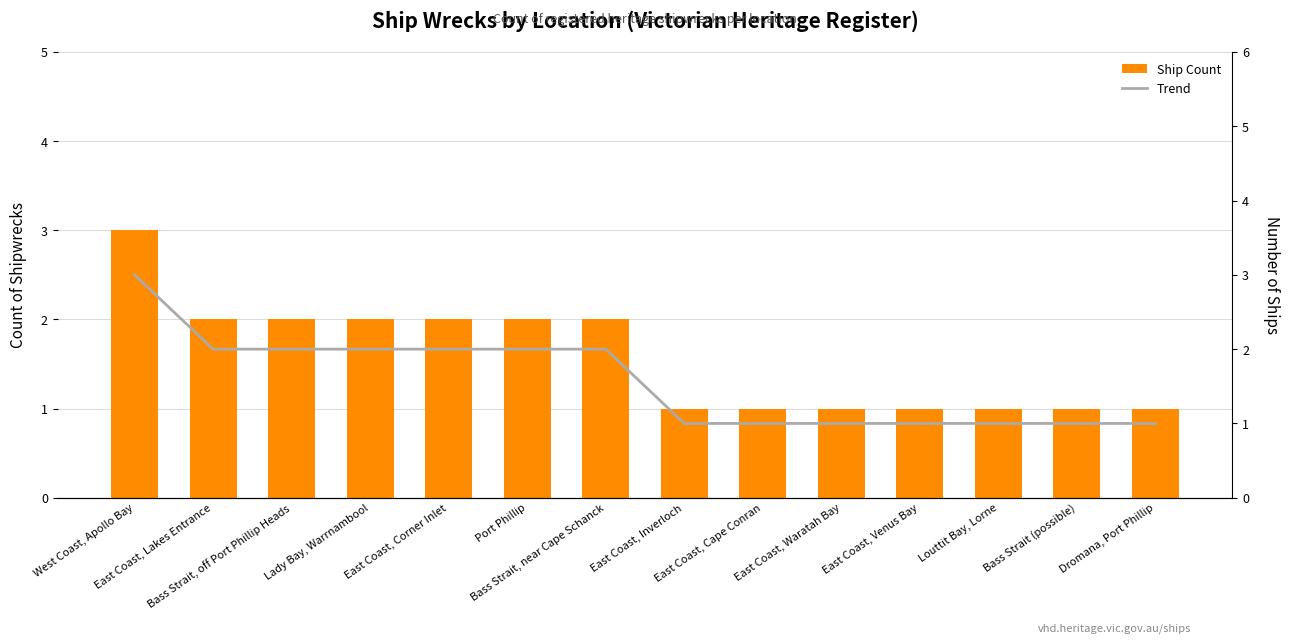

Reading right to left, extract all data points from this chart.

Ship Count: Dromana, Port Phillip=1	Bass Strait (possible)=1	Louttit Bay, Lorne=1	East Coast, Venus Bay=1	East Coast, Waratah Bay=1	East Coast, Cape Conran=1	East Coast, Inverloch=1	Bass Strait, near Cape Schanck=2	Port Phillip=2	East Coast, Corner Inlet=2	Lady Bay, Warrnambool=2	Bass Strait, off Port Phillip Heads=2	East Coast, Lakes Entrance=2	West Coast, Apollo Bay=3
Trend: Dromana, Port Phillip=1	Bass Strait (possible)=1	Louttit Bay, Lorne=1	East Coast, Venus Bay=1	East Coast, Waratah Bay=1	East Coast, Cape Conran=1	East Coast, Inverloch=1	Bass Strait, near Cape Schanck=2	Port Phillip=2	East Coast, Corner Inlet=2	Lady Bay, Warrnambool=2	Bass Strait, off Port Phillip Heads=2	East Coast, Lakes Entrance=2	West Coast, Apollo Bay=3